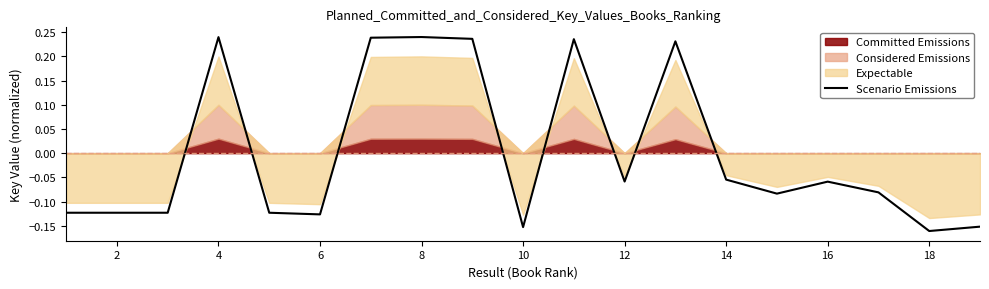

At which label does Scenario Emissions first exceed 0?

4